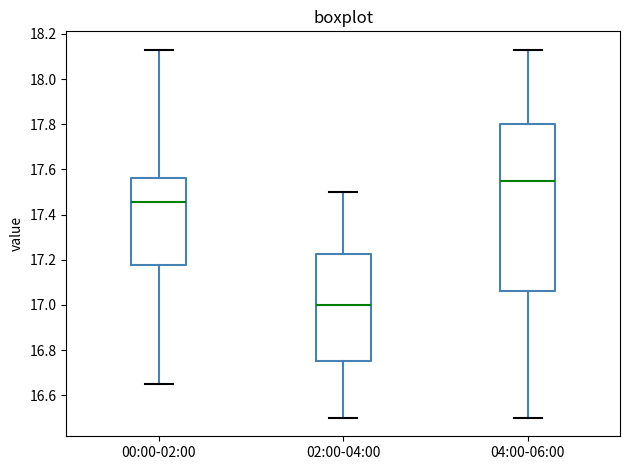

Reading left to right, transcribe this box plot: for each box, give where its median line is, the range the box spans, and where its two whiskers end, as read against the y-axis. The values are not printed on the chart, so give them approximately, as read against the axis.

00:00-02:00: median 17.46, box 17.18 to 17.56, whiskers 16.66 to 18.14
02:00-04:00: median 17.00, box 16.76 to 17.22, whiskers 16.50 to 17.50
04:00-06:00: median 17.56, box 17.06 to 17.80, whiskers 16.50 to 18.14